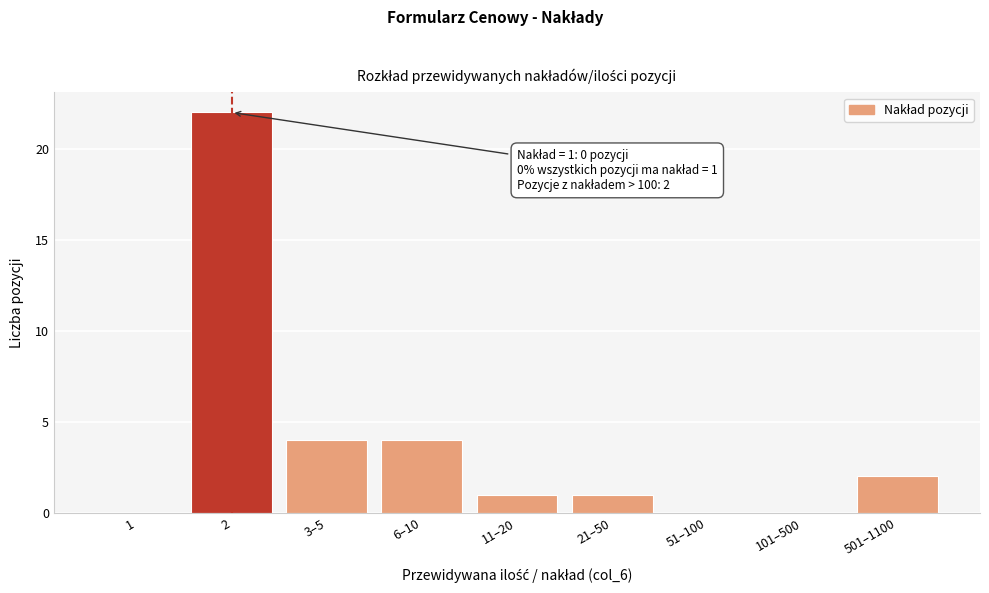

Reading left to right, extract all data points from this chart.

1=0	2=22	3–5=4	6–10=4	11–20=1	21–50=1	51–100=0	101–500=0	501–1100=2